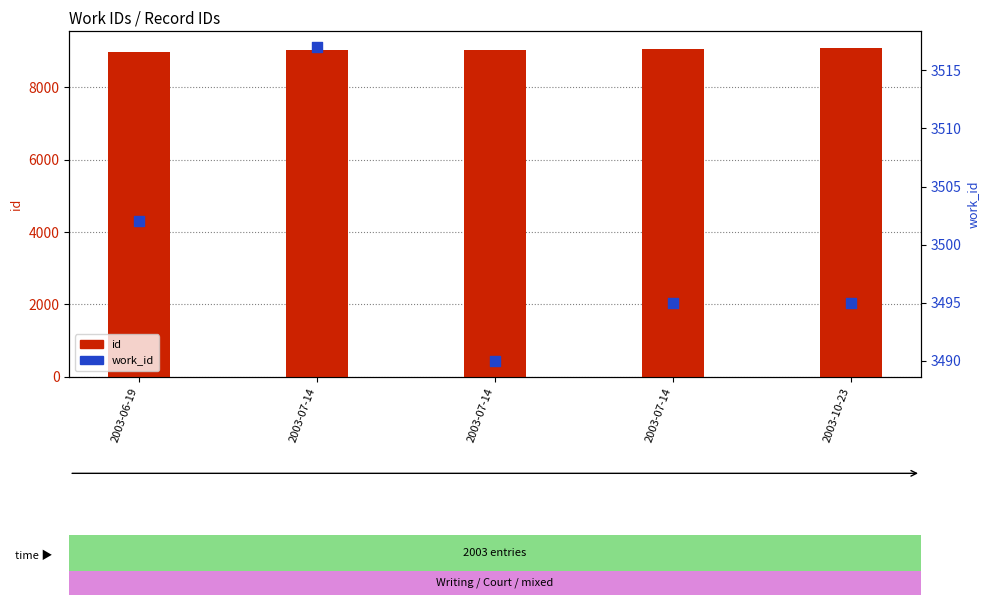

Which series has the largest total across all categories?

id